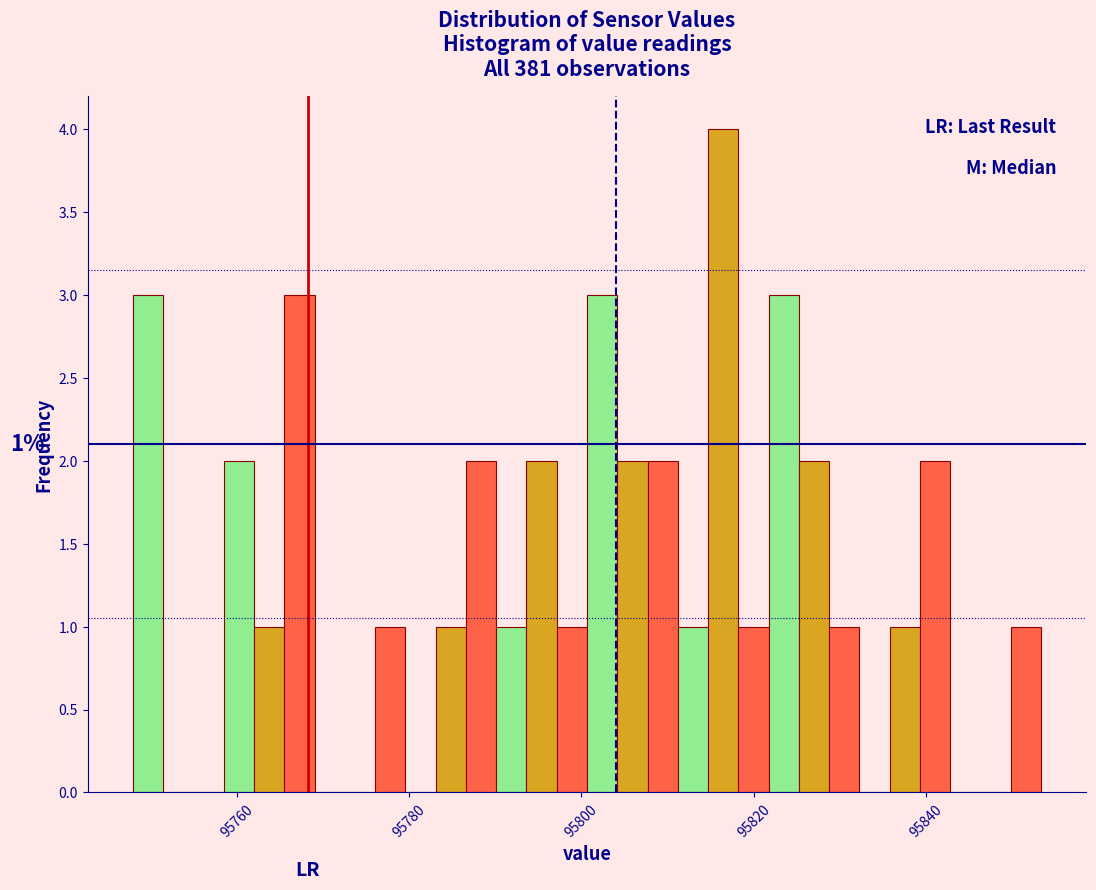

Read against the x-axis, roughly where is the centre of the tallest bar?

95816